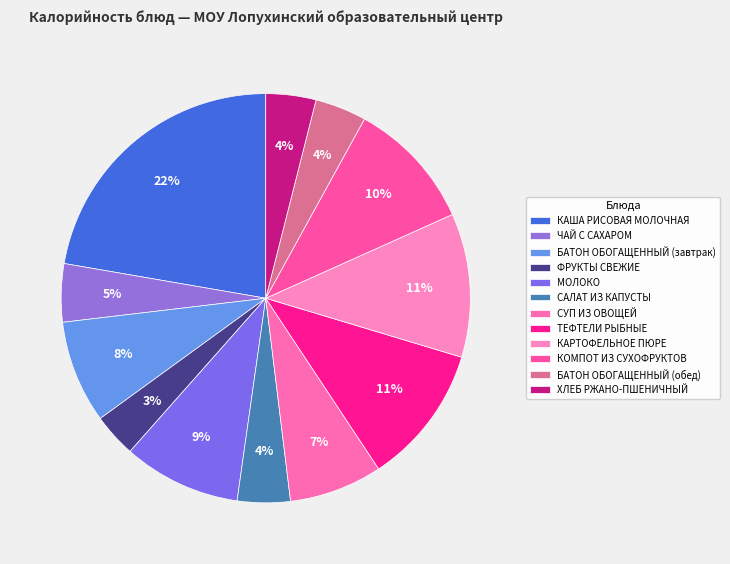

True or false: ТЕФТЕЛИ РЫБНЫЕ accounts for 11% of the total.

True